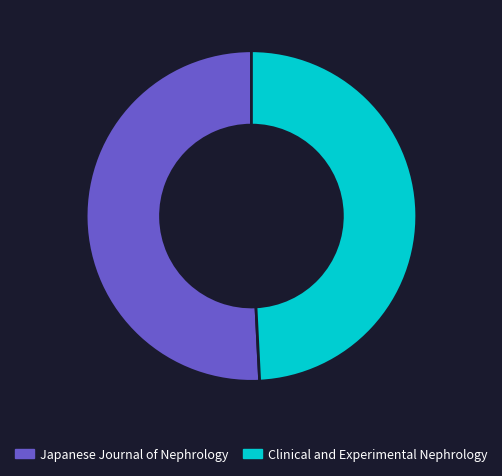

How many slices are in this pie chart?

2